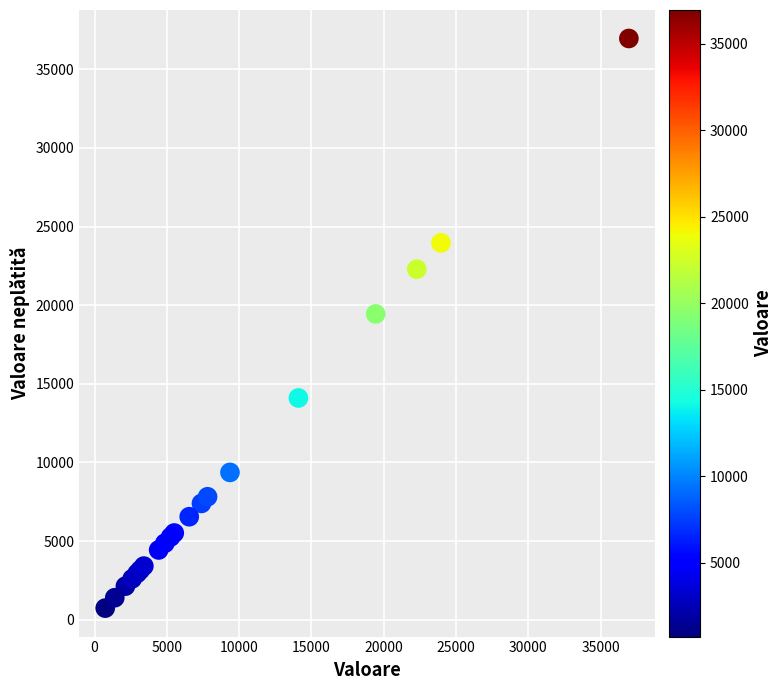

What Y value in the scatter plot is closest to 18847?

19444.5